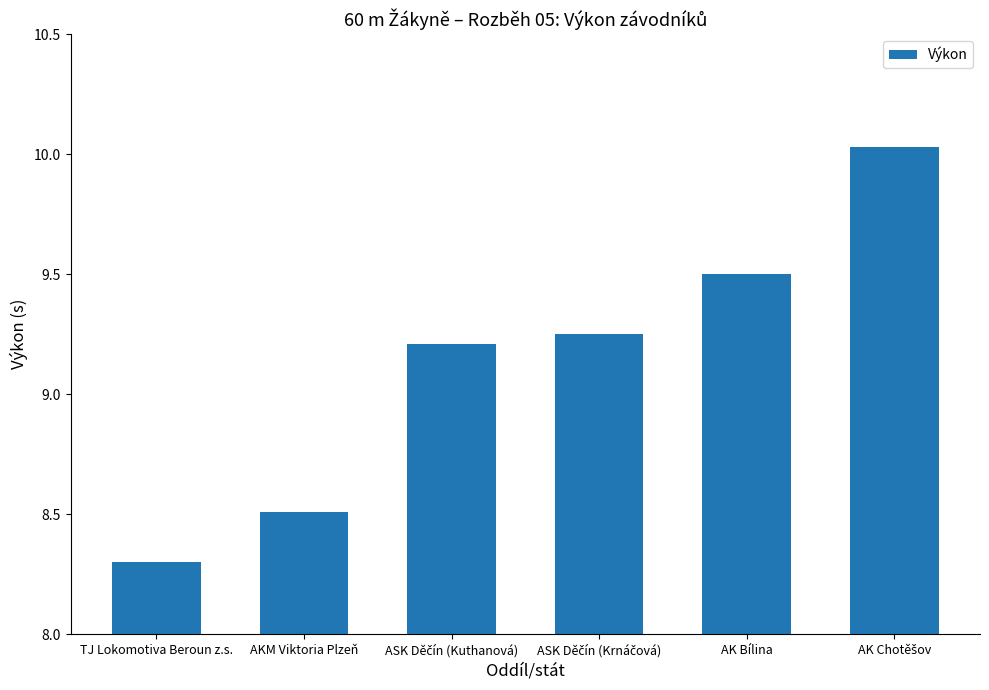

Between TJ Lokomotiva Beroun z.s. and AK Bílina, which is larger?

AK Bílina